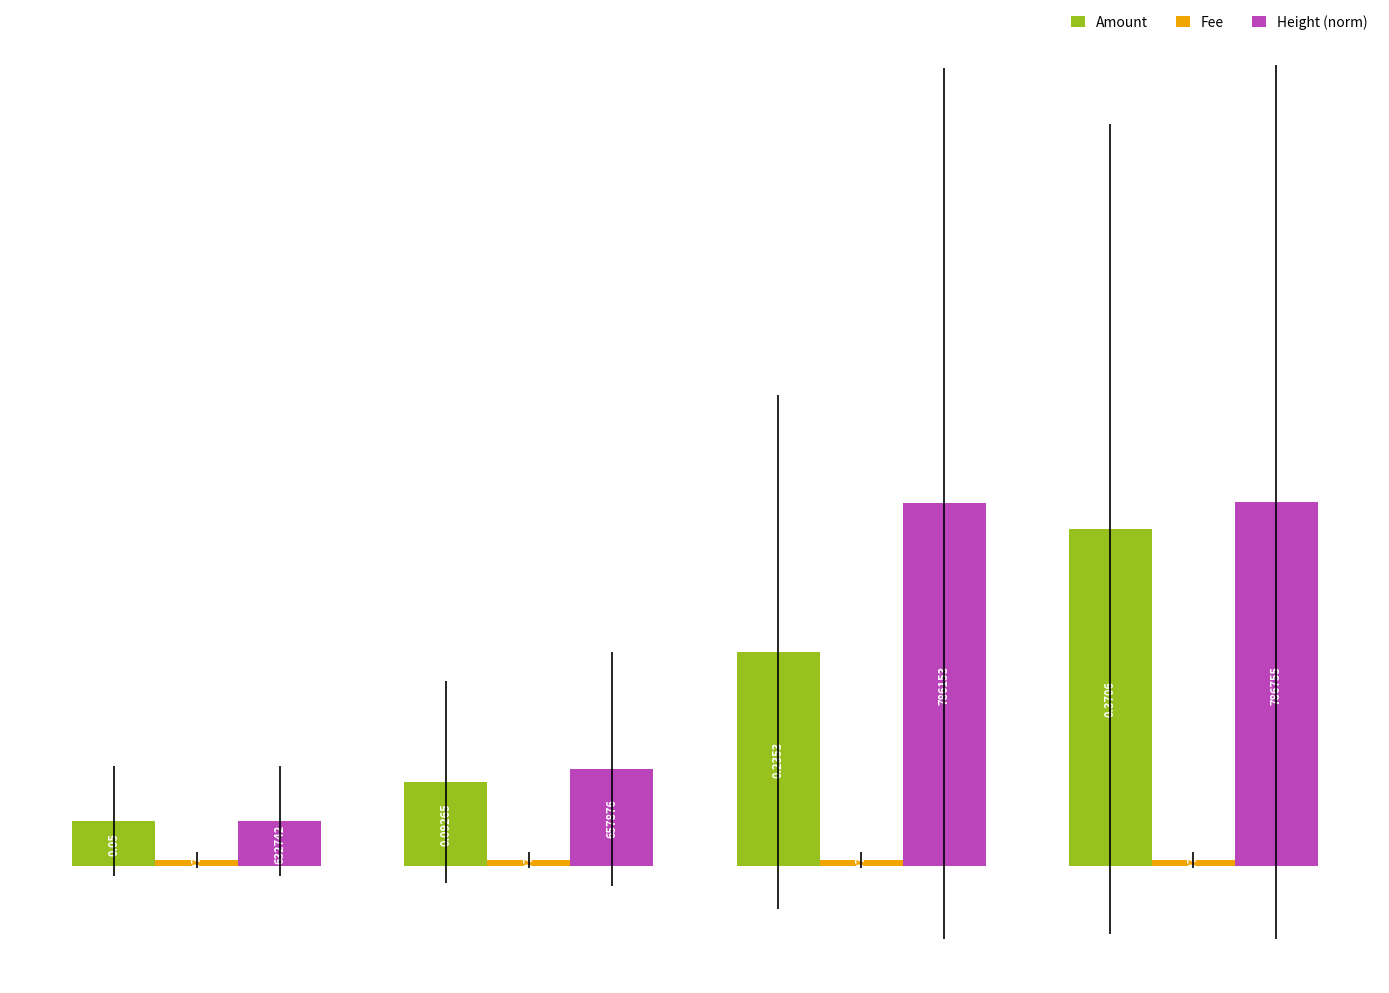

Which series has the largest total across all categories?

Height (norm)